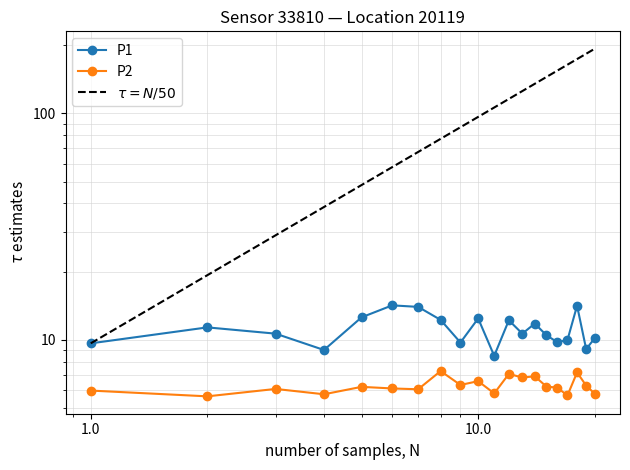

At how many categories does at least one series exceed 8?

20